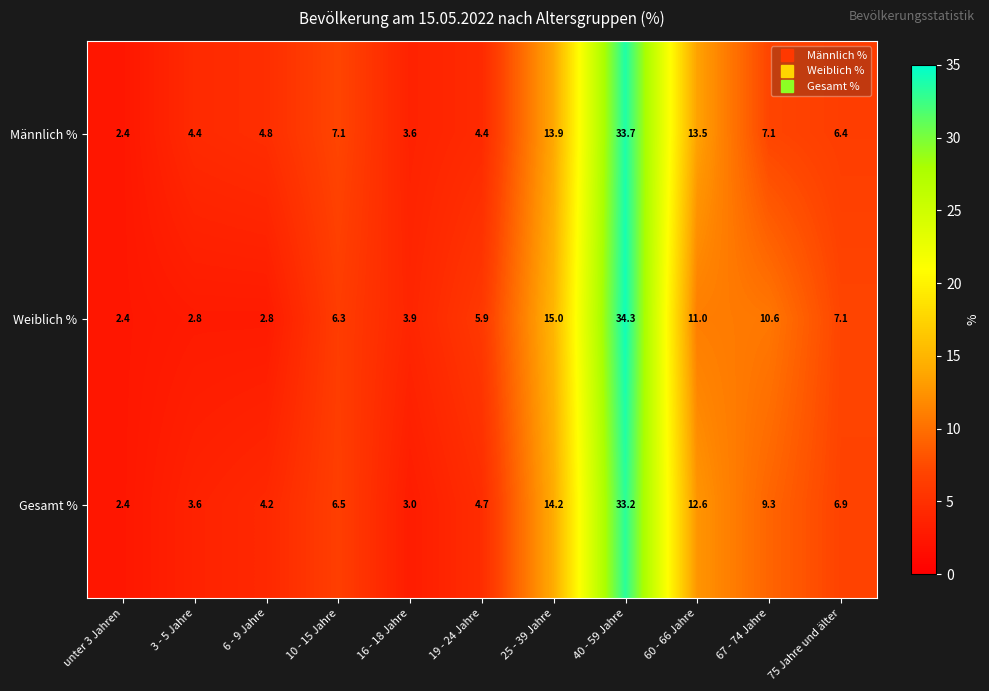

What is the difference between the highest and lowest values at 6 - 9 Jahre?

2.0